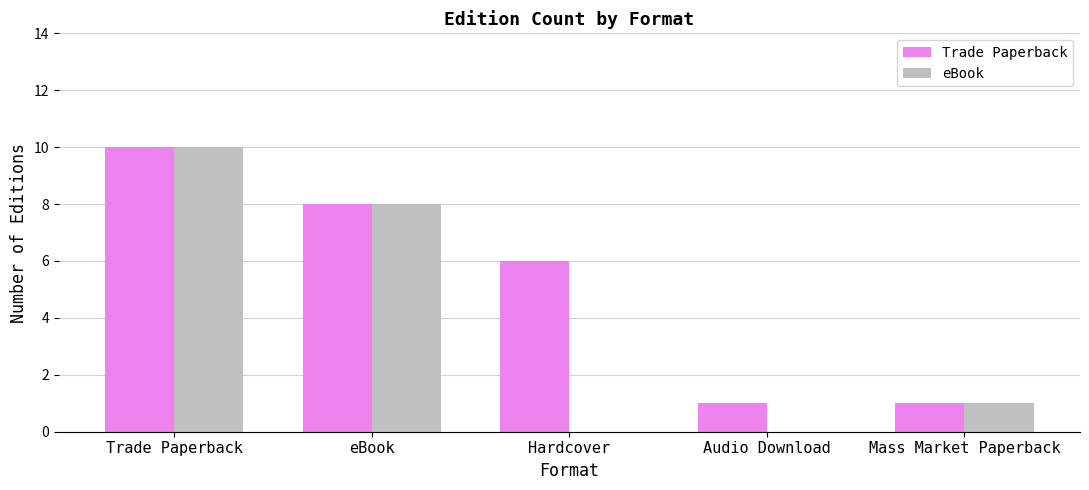

The Trade Paperback series shows 3 at Hardcover. True or false?

False